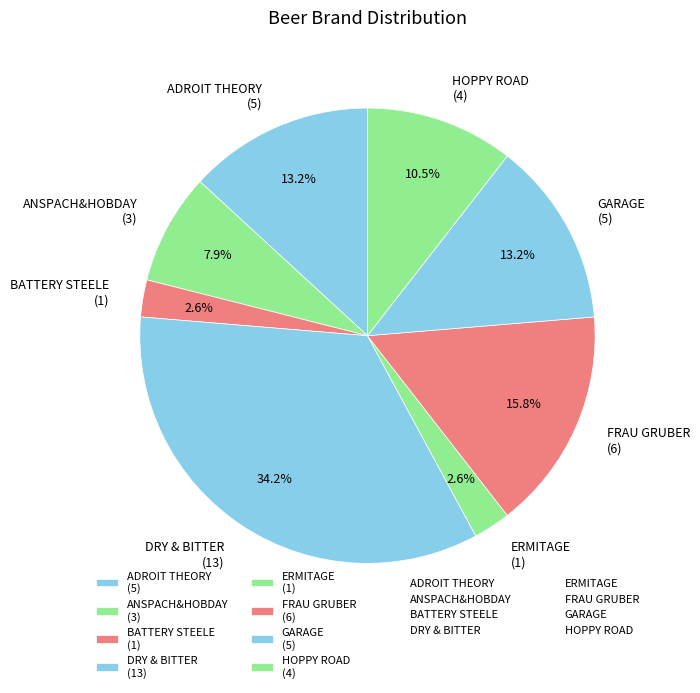

Does any single category account for the majority?

No